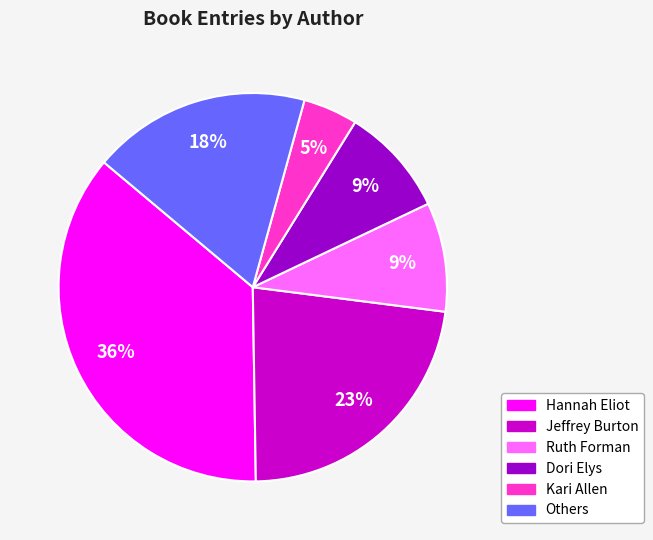

Does Dori Elys account for over 50% of the chart?

No